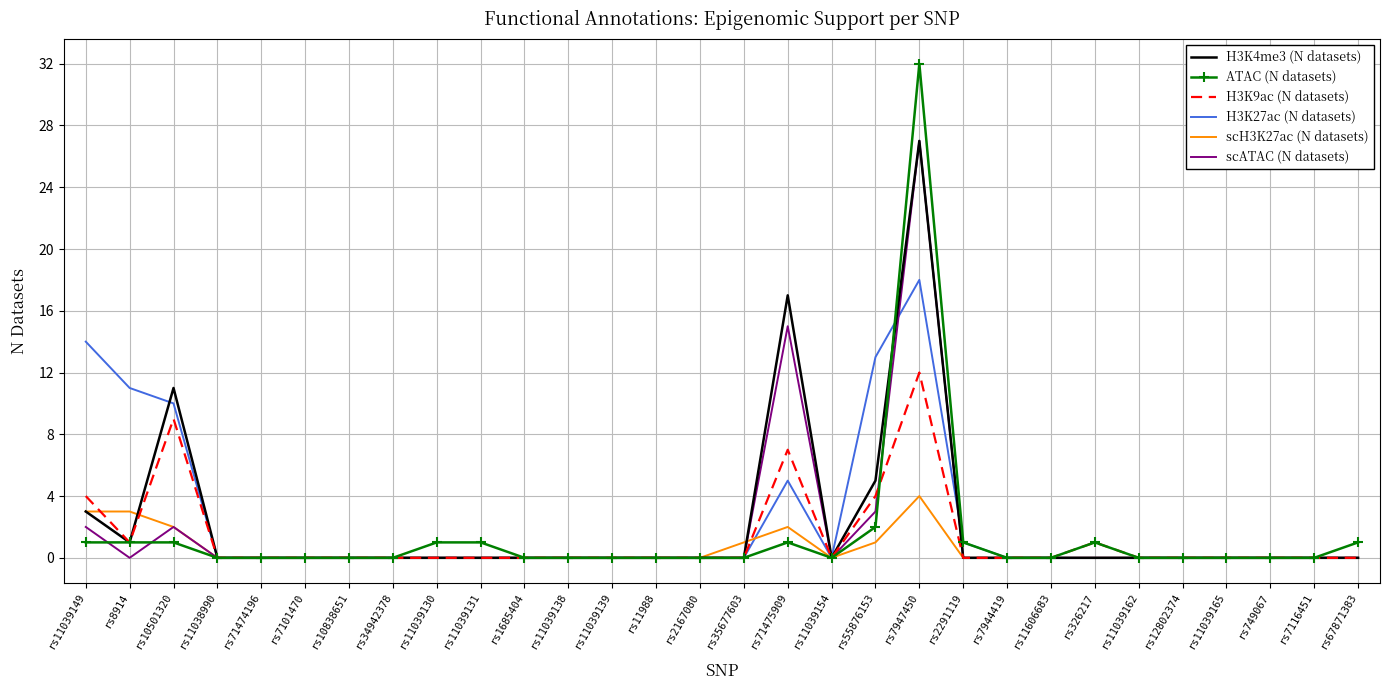

Which series has the largest range (max minus min)?

ATAC (N datasets)